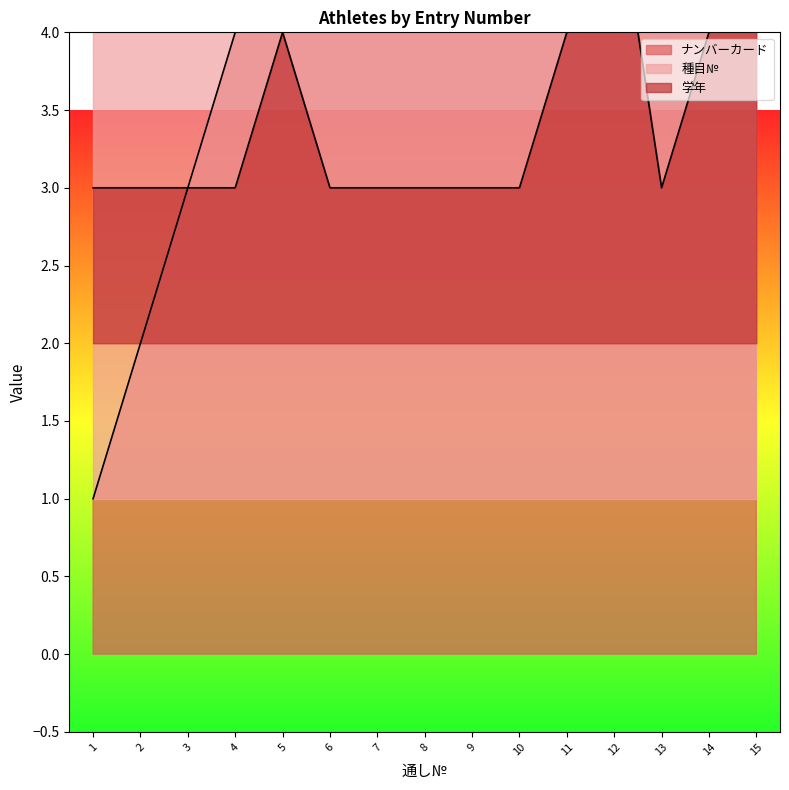

What is the difference between the highest and lowest values at 15?

10